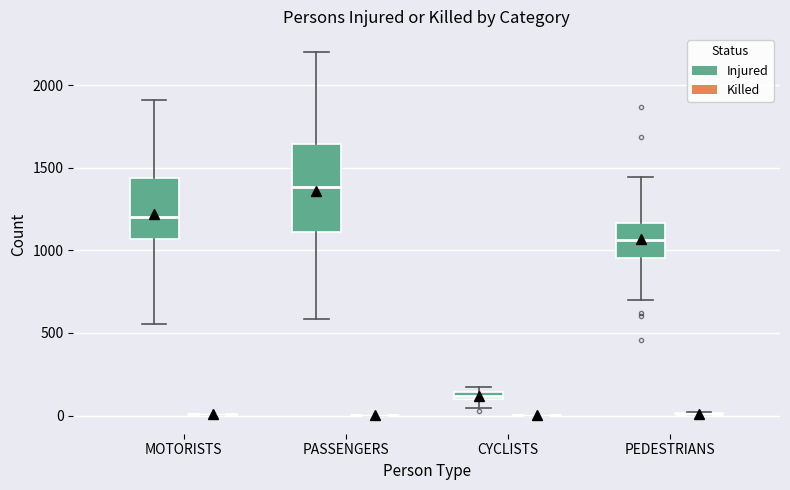

Comparing the boxes themselves (not the whiskers), which one is the tallest?

PASSENGERS (Injured)